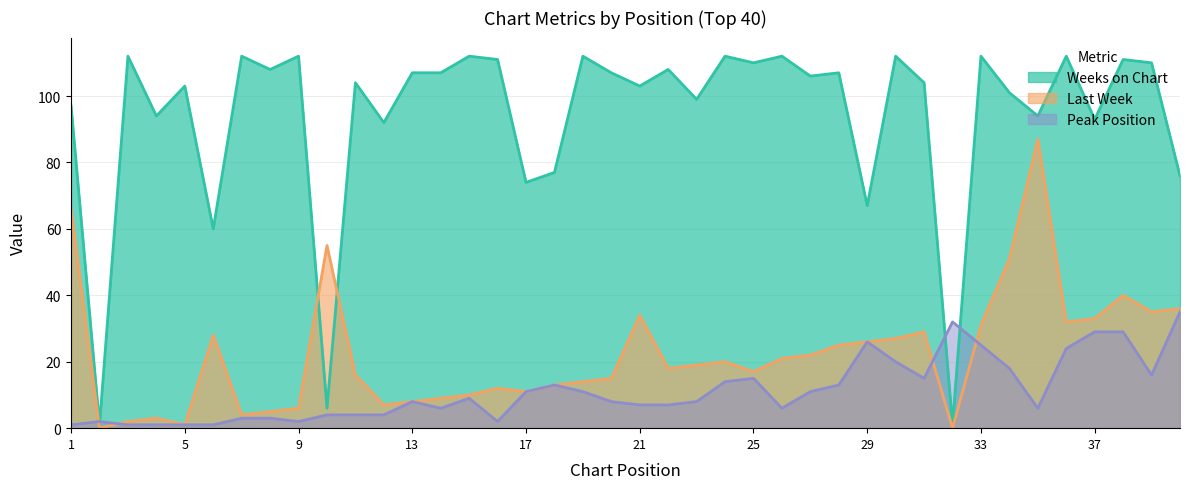

What is the approximate value of Last Week at 14, to the nearest 10?

10